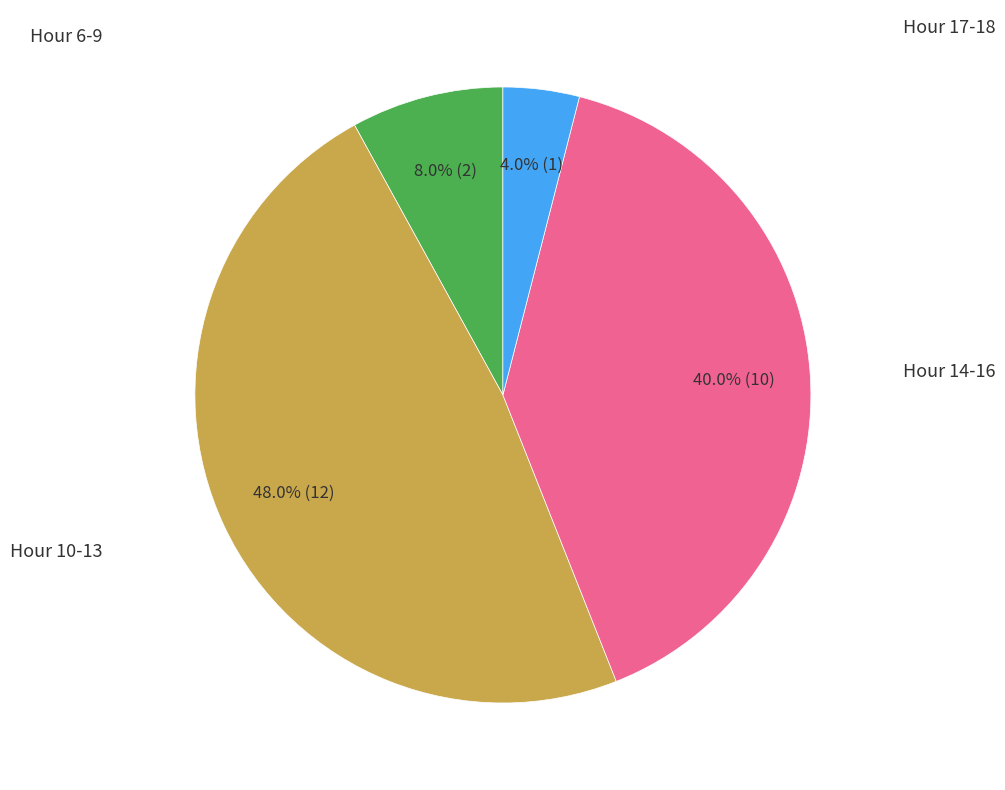

Is there a majority slice in this chart?

No